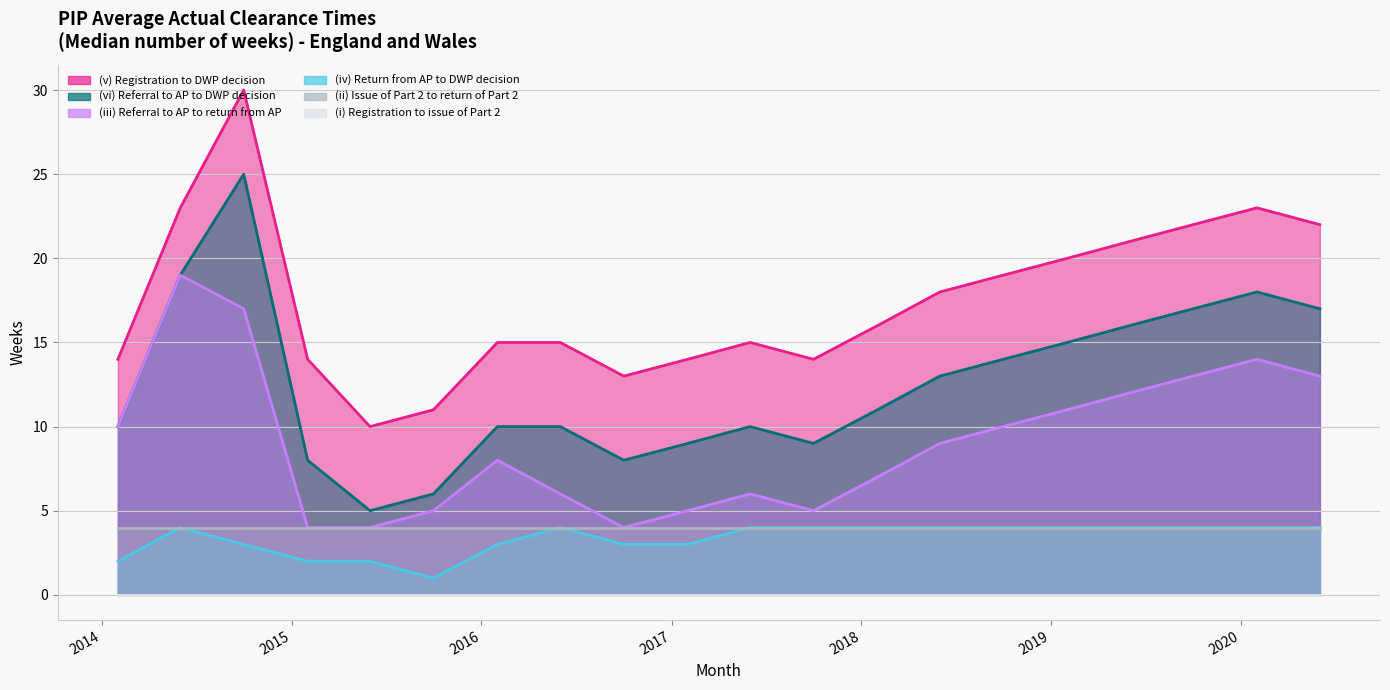

What is the difference between the maximum and minimum values in the (iv) Return from AP to DWP decision series?

3